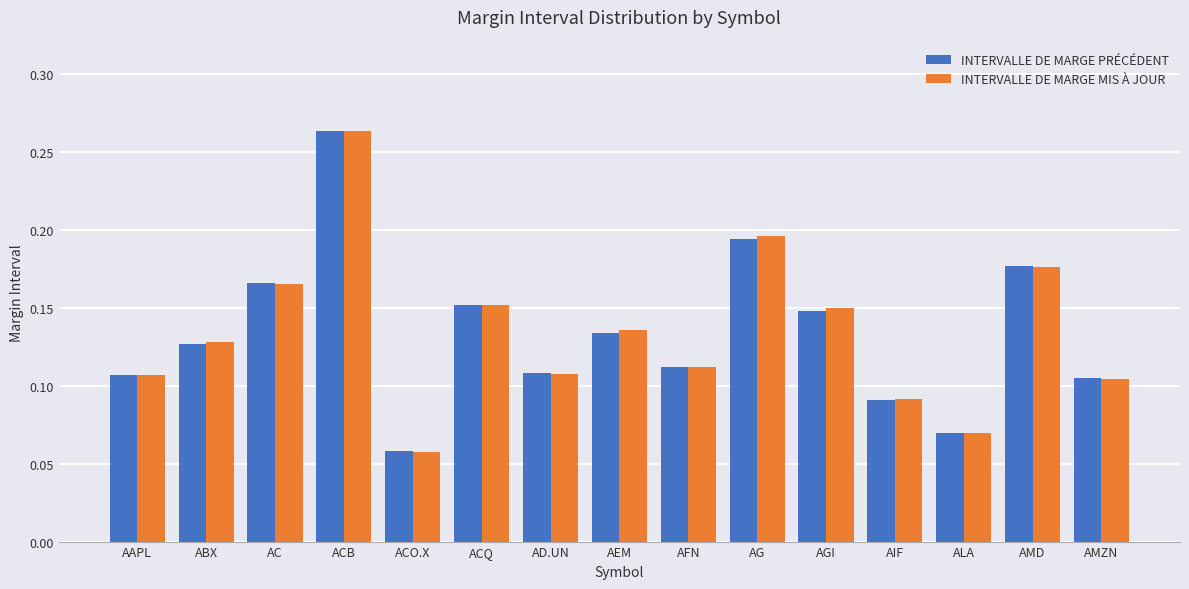

Is the value of INTERVALLE DE MARGE PRÉCÉDENT at ACO.X greater than the value of INTERVALLE DE MARGE MIS À JOUR at AMD?

No